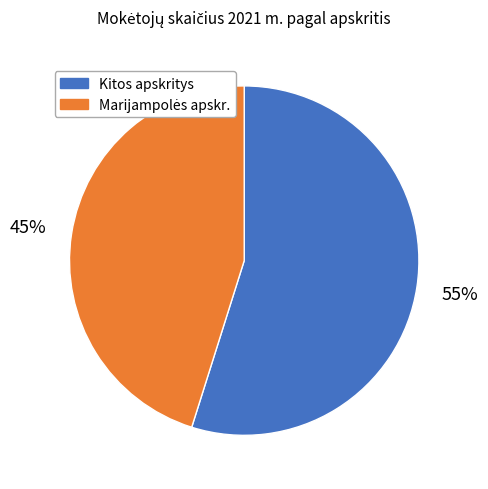

How many segments does this pie chart have?

2